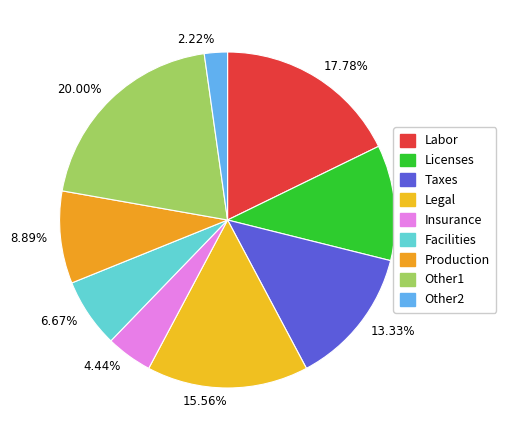

Between 11.11% and 13.33%, which is larger?

13.33%